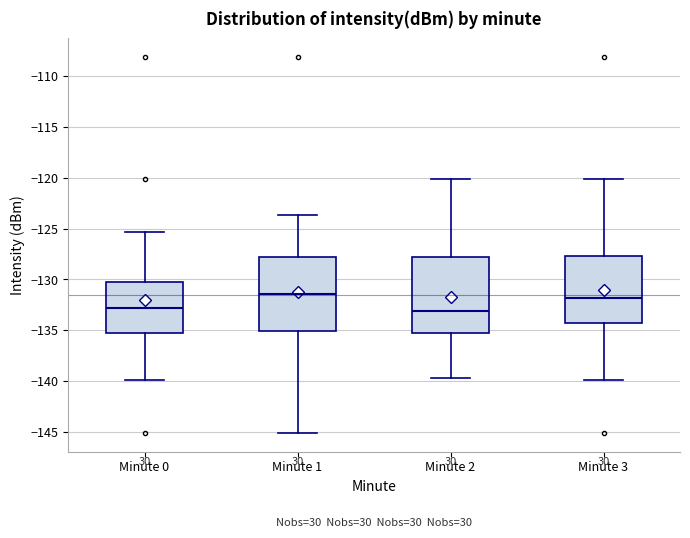

Reading left to right, transcribe this box plot: for each box, give where its median line is, the range the box spans, and where its two whiskers end, as read against the y-axis. The values are not printed on the chart, so give them approximately, as read against the axis.

Minute 0: median -133.0, box -135.5 to -130.5, whiskers -140.0 to -125.5
Minute 1: median -131.5, box -135.0 to -128.0, whiskers -145.0 to -123.5
Minute 2: median -133.0, box -135.5 to -128.0, whiskers -139.5 to -120.0
Minute 3: median -132.0, box -134.5 to -127.5, whiskers -140.0 to -120.0